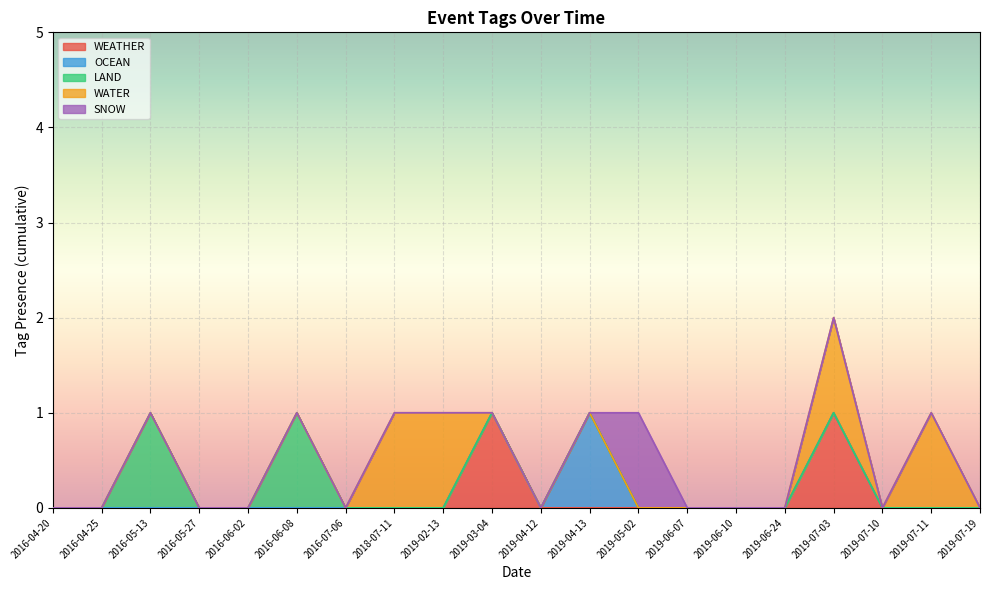

The value of WATER at 2016-05-27 is 0. True or false?

False